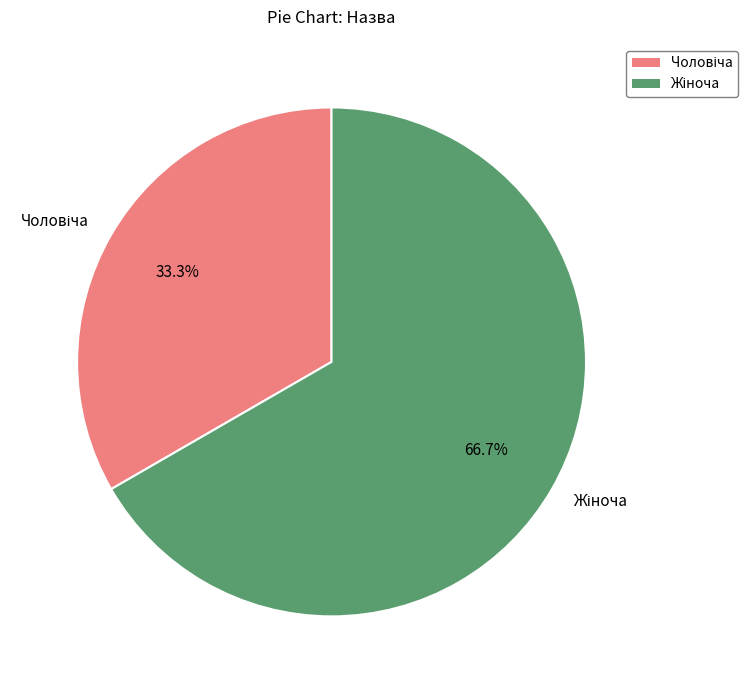

Count the number of slices in the pie.

2